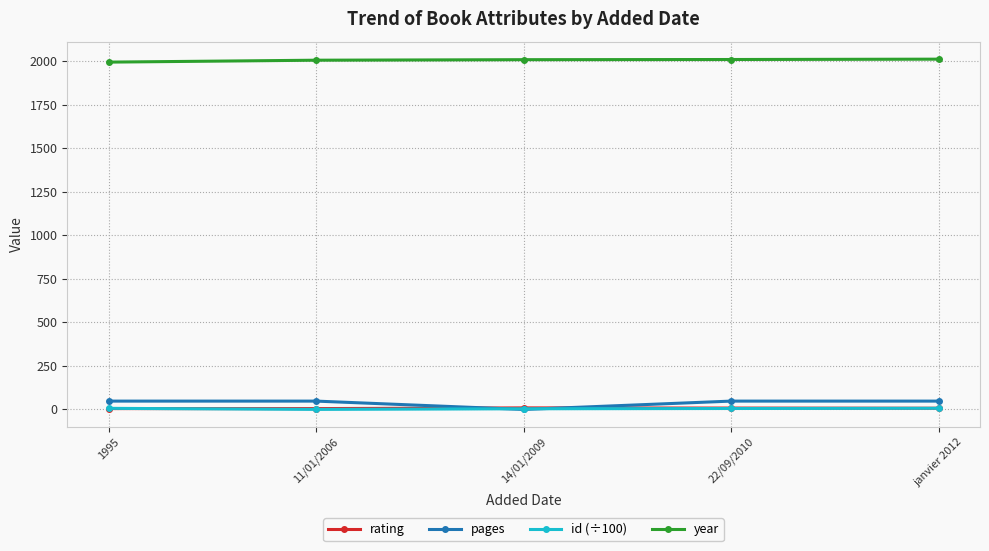

At how many categories does at least one series exceed 382?

5